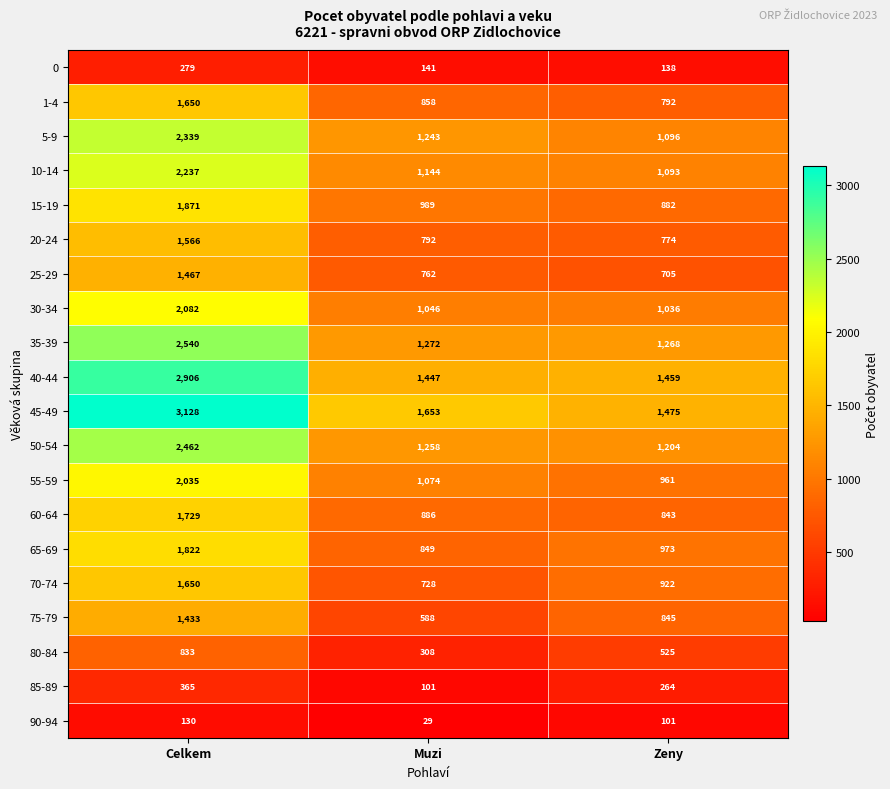

What is the greatest value displayed?

3128